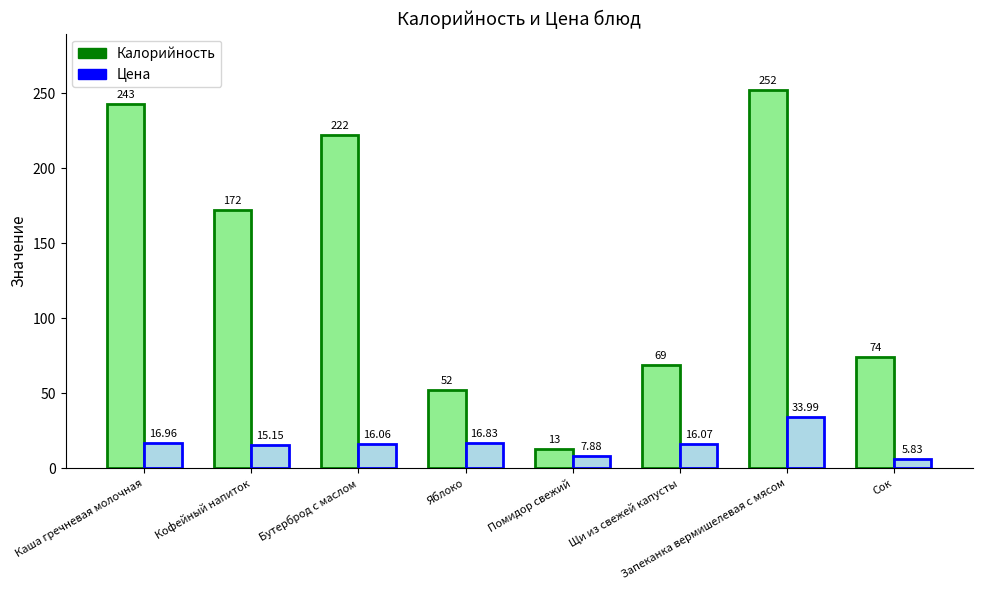

Which series has the largest total across all categories?

Калорийность